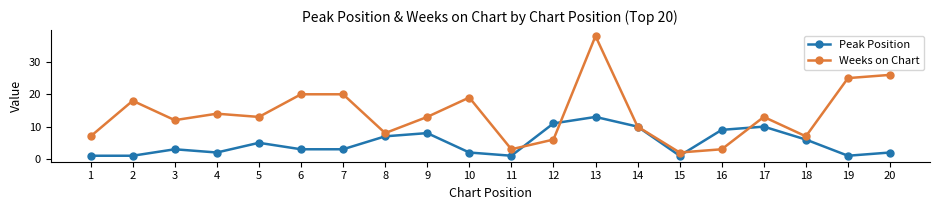

What is the highest value of the Weeks on Chart series?

38